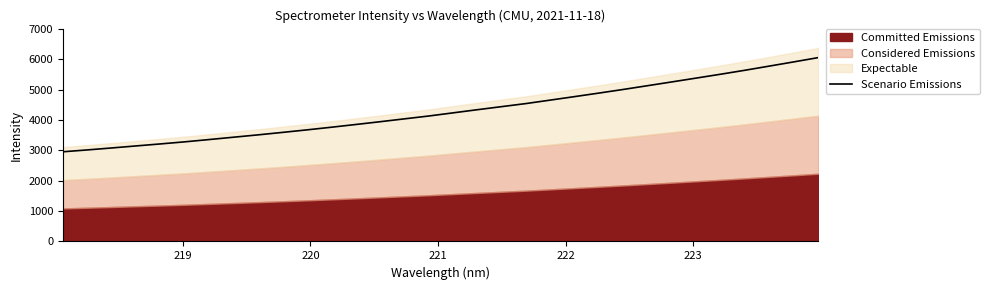

What is the minimum value for Scenario Emissions?

2951.2